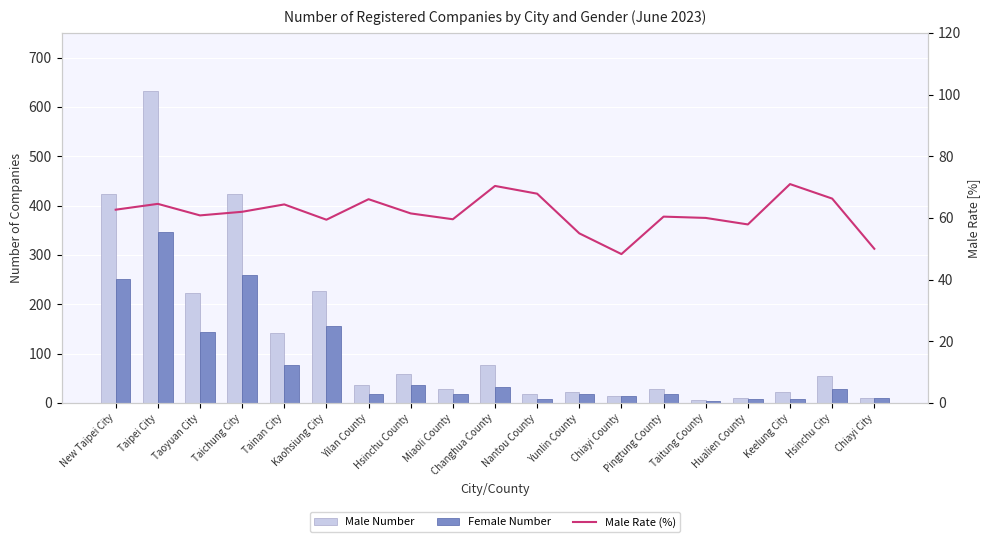

What position from the left is Taitung County?

15